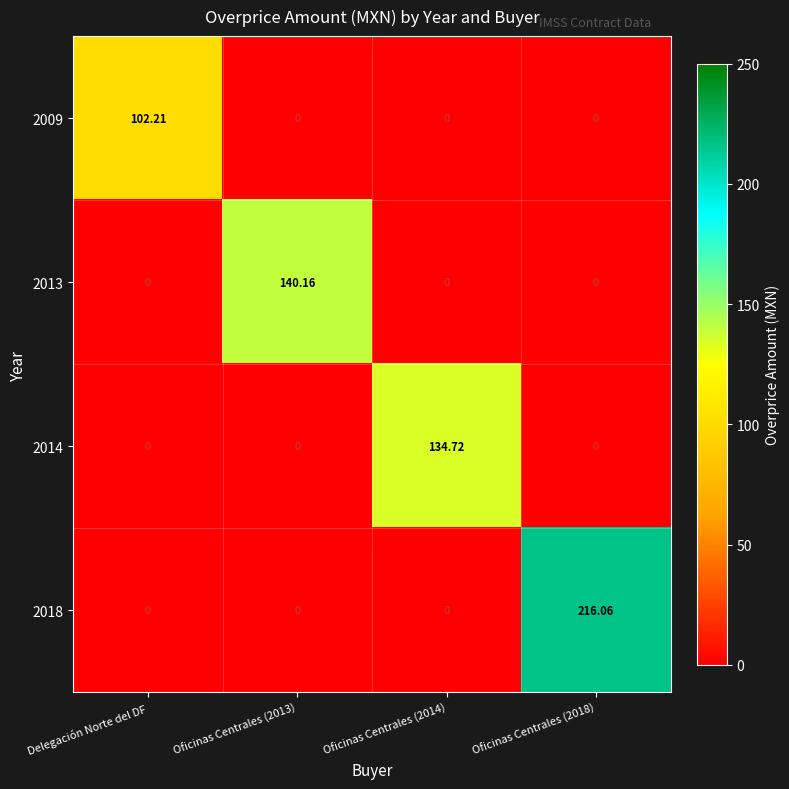

Which series changed the most between Delegación Norte del DF and Oficinas Centrales (2013)?

2013